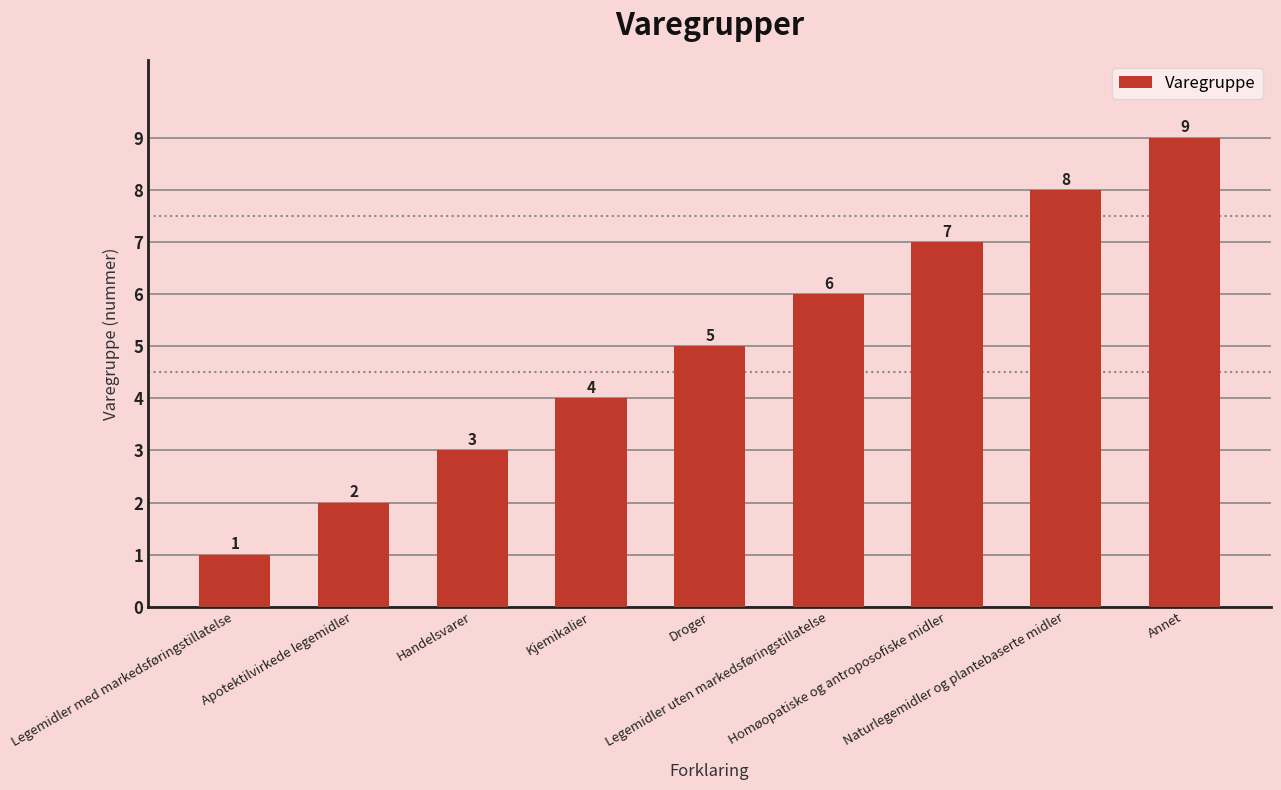

How many values are below 5?

4